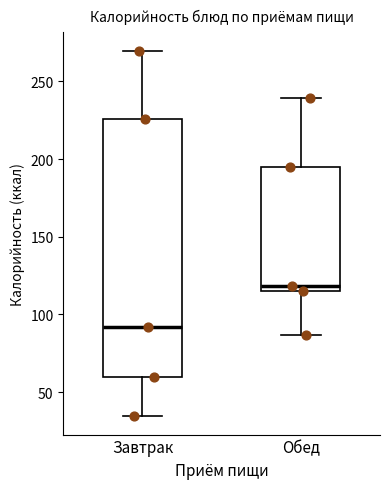

Reading left to right, read every box against the y-axis: the position of its median line, the range the box covers, and the ends of its whiskers. The values are not printed on the chart, so give them approximately, as read against the axis.

Завтрак: median 90, box 60 to 225, whiskers 35 to 270
Обед: median 120, box 115 to 195, whiskers 85 to 240